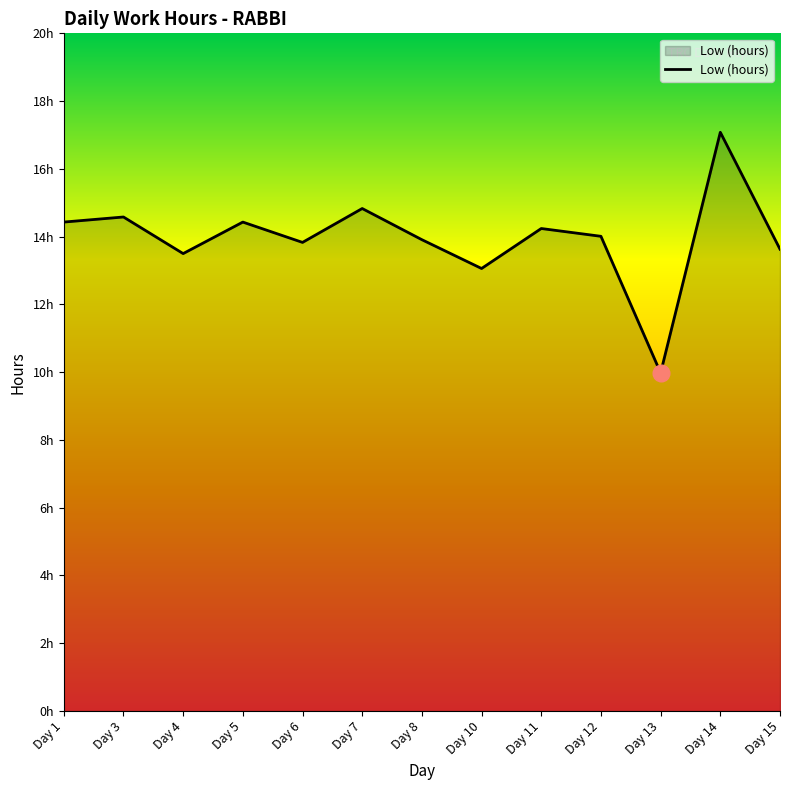

How many points are higher than both their immediate neighbors (excluding endpoints)?

5